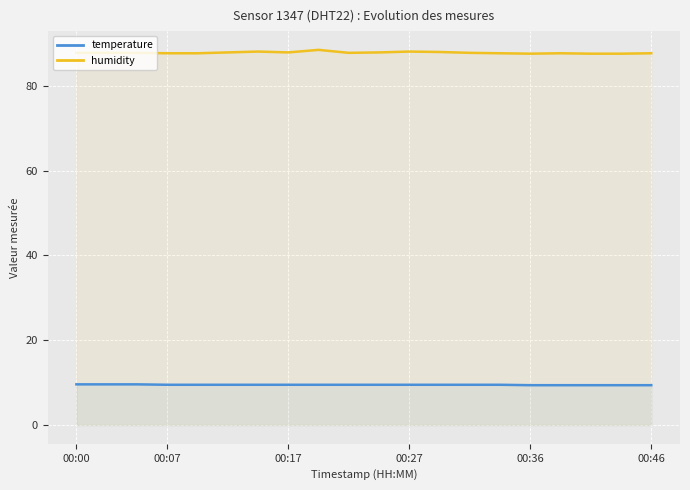

Which series has the largest total across all categories?

humidity